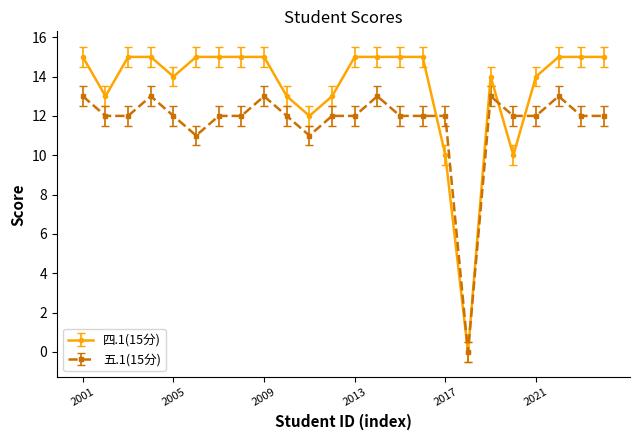

Which series has the largest range (max minus min)?

四.1(15分)